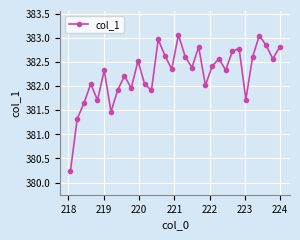

True or false: the data has more than 0 interior local peaks.

True